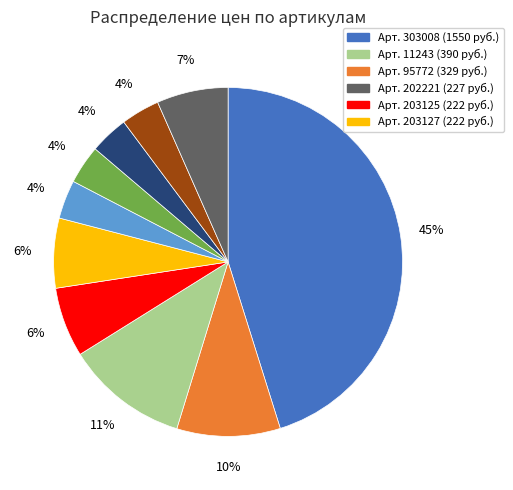

Is there a majority slice in this chart?

No